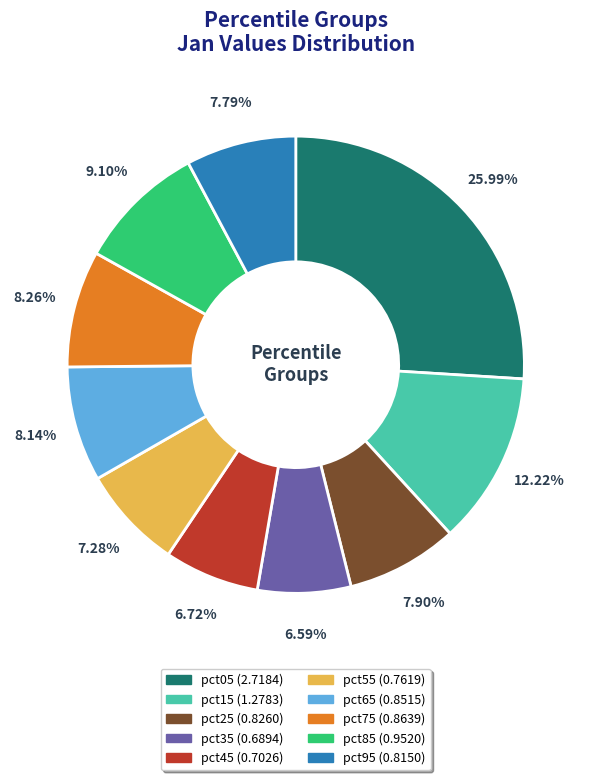

Is there a majority slice in this chart?

No